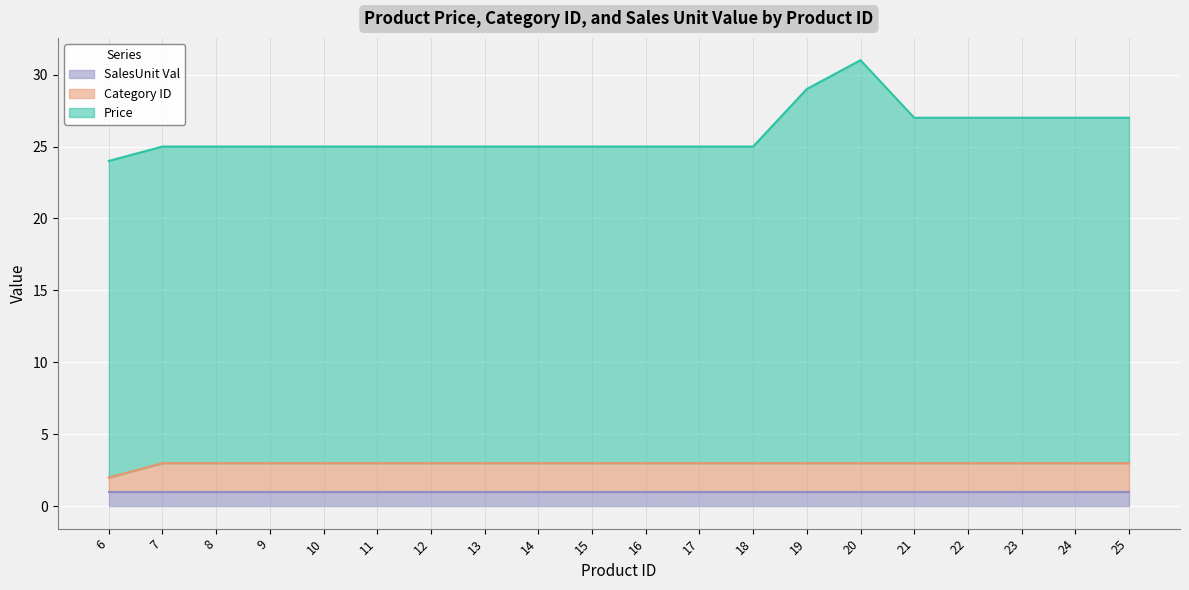

True or false: Price and Category ID intersect in this chart.

False